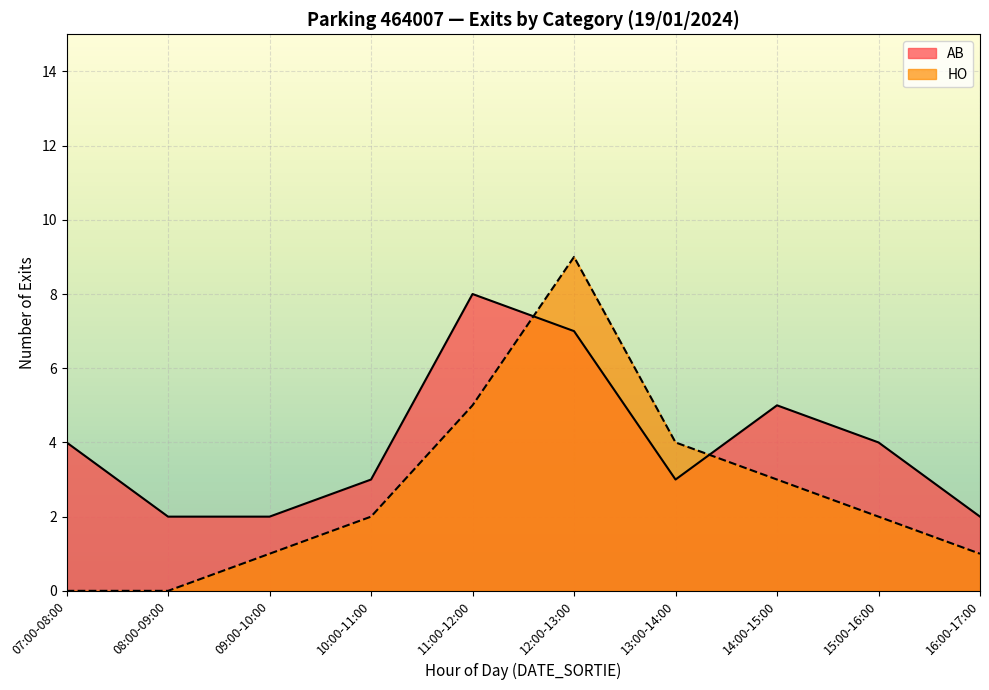

What is the maximum value shown in the chart?

9